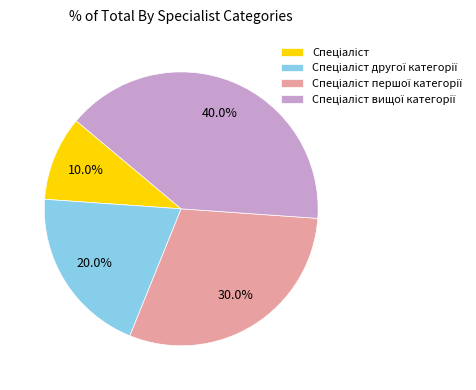

Does any single category account for the majority?

No